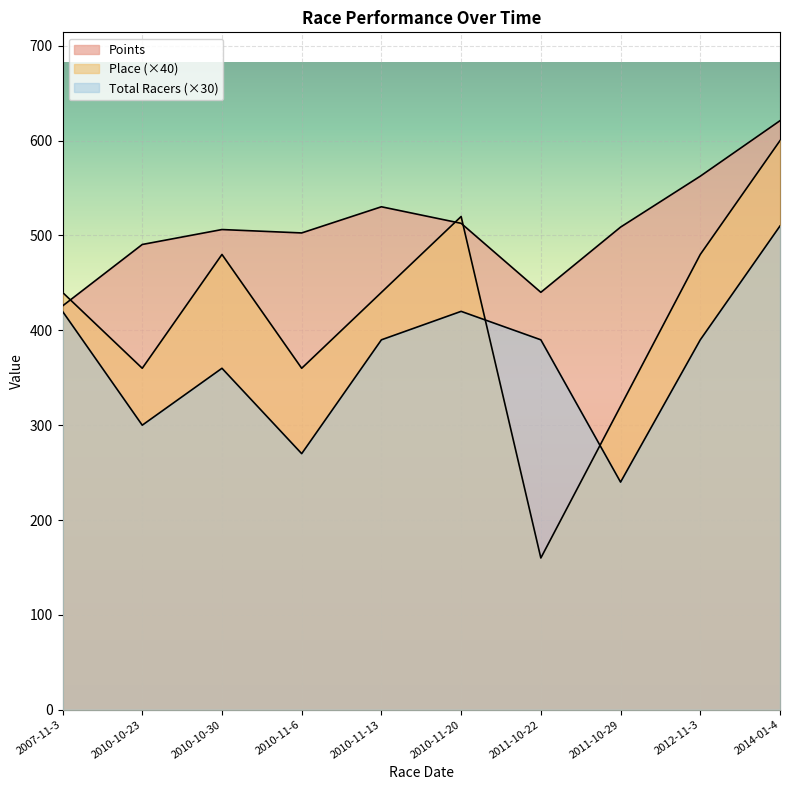

What position from the left is 2014-01-4?

10